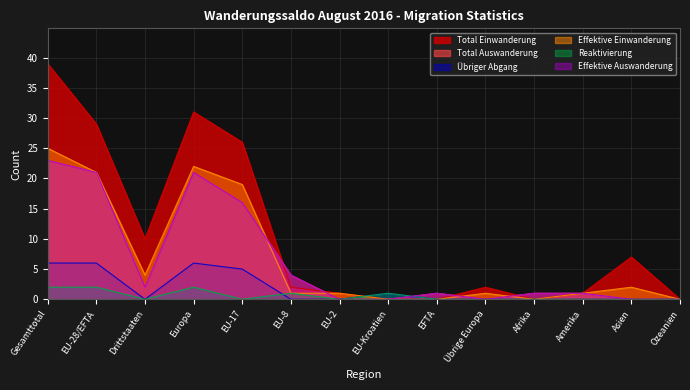

Where do Übriger Abgang and Total Einwanderung first cross each other?

EU-2 and EU-Kroatien